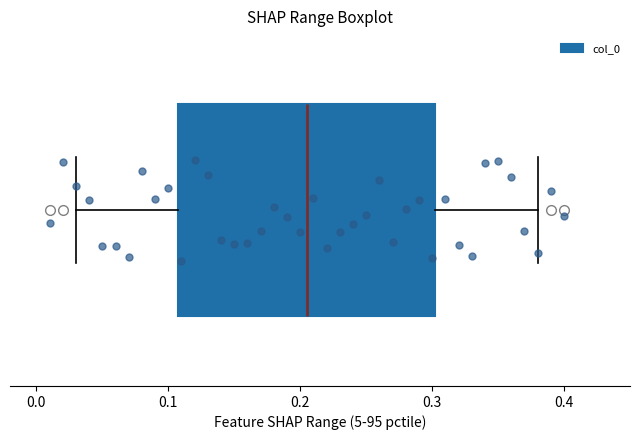

Read this box plot against the x-axis: the position of the median line, the range covered by the box, and the ends of both whiskers. The values are not printed on the chart, so give them approximately, as read against the axis.

median 0.21, box 0.11 to 0.30, whiskers 0.03 to 0.38